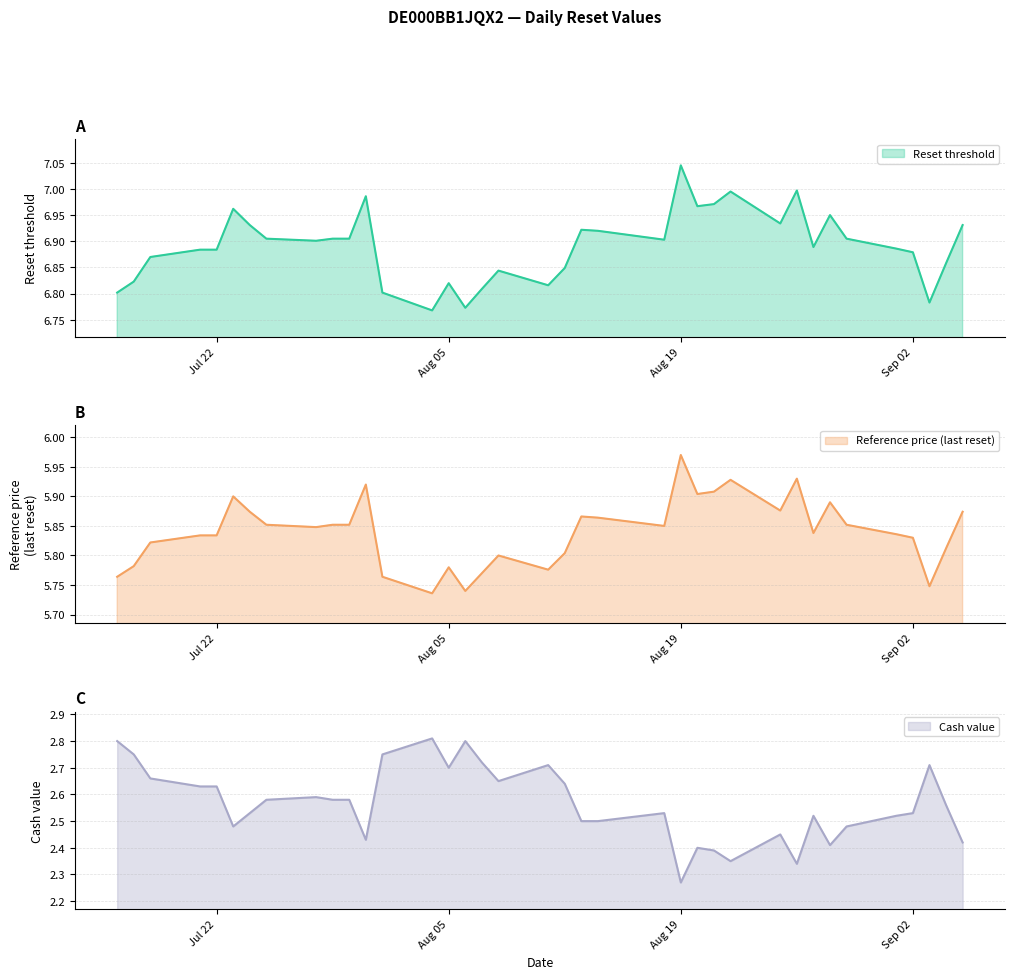

What is the difference between the maximum and minimum values in the Reset threshold series?

0.3